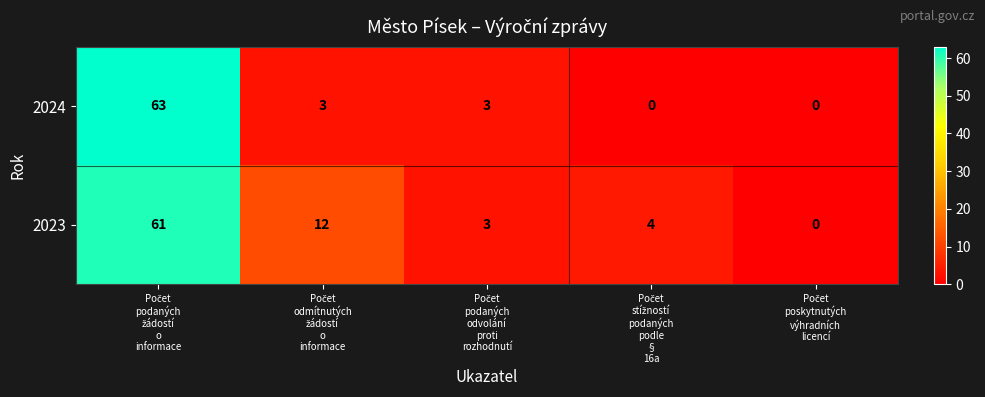

What is the greatest value displayed?

63